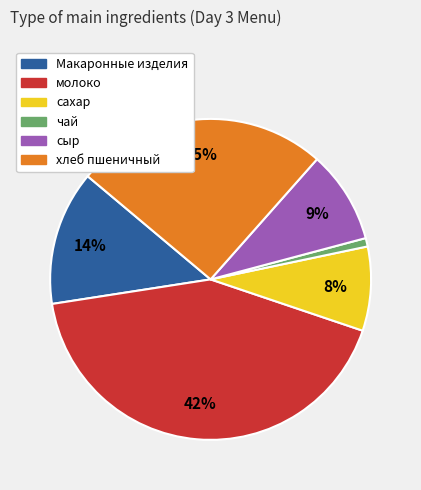

True or false: Макаронные изделия accounts for 1% of the total.

False